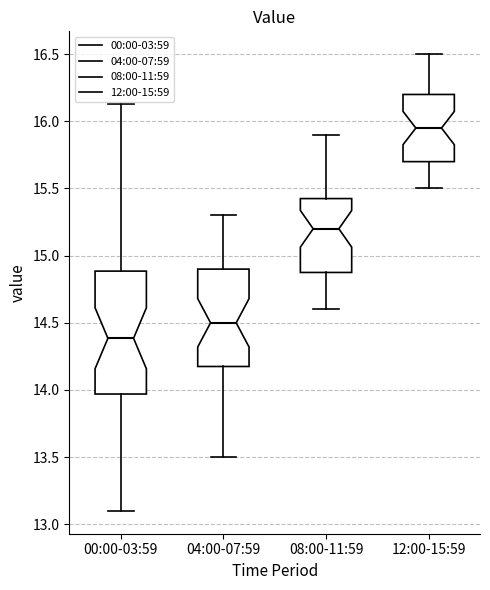

Which box has the highest median line?

12:00-15:59